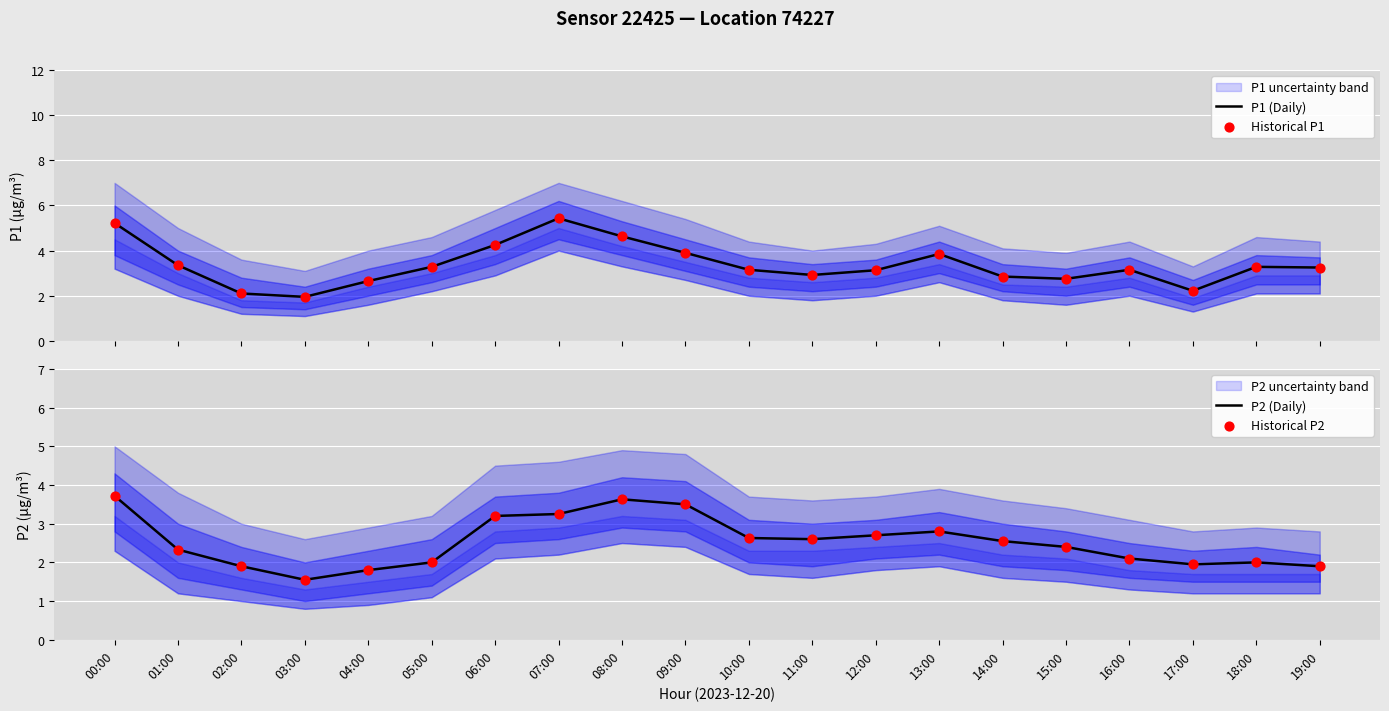

Which series has the widest spread of Y values?

P1 (Daily)